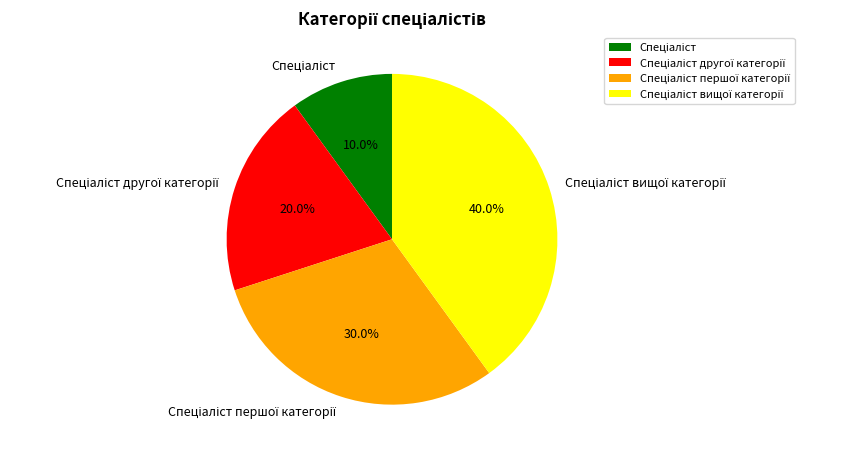

Is there any slice that represents more than half of the pie?

No